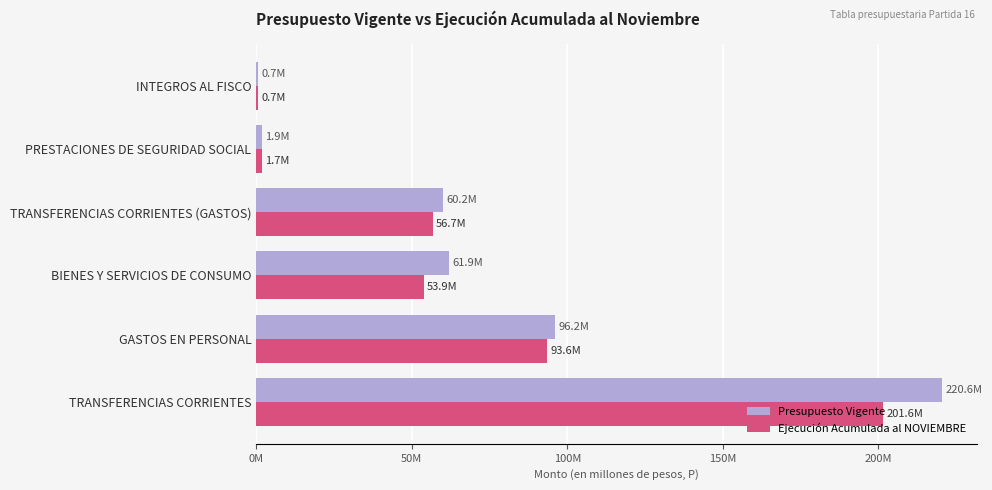

What are all the series names shown in the legend?

Presupuesto Vigente, Ejecución Acumulada al NOVIEMBRE